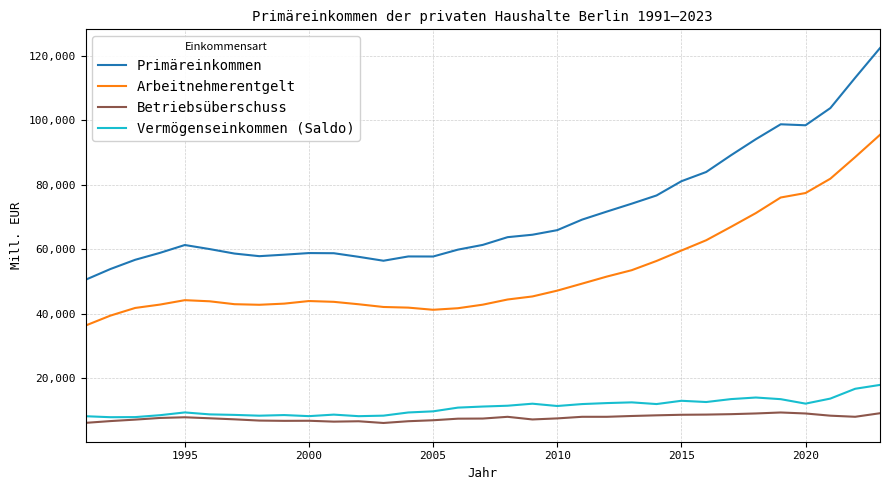

True or false: Primäreinkommen and Betriebsüberschuss cross at least once.

False